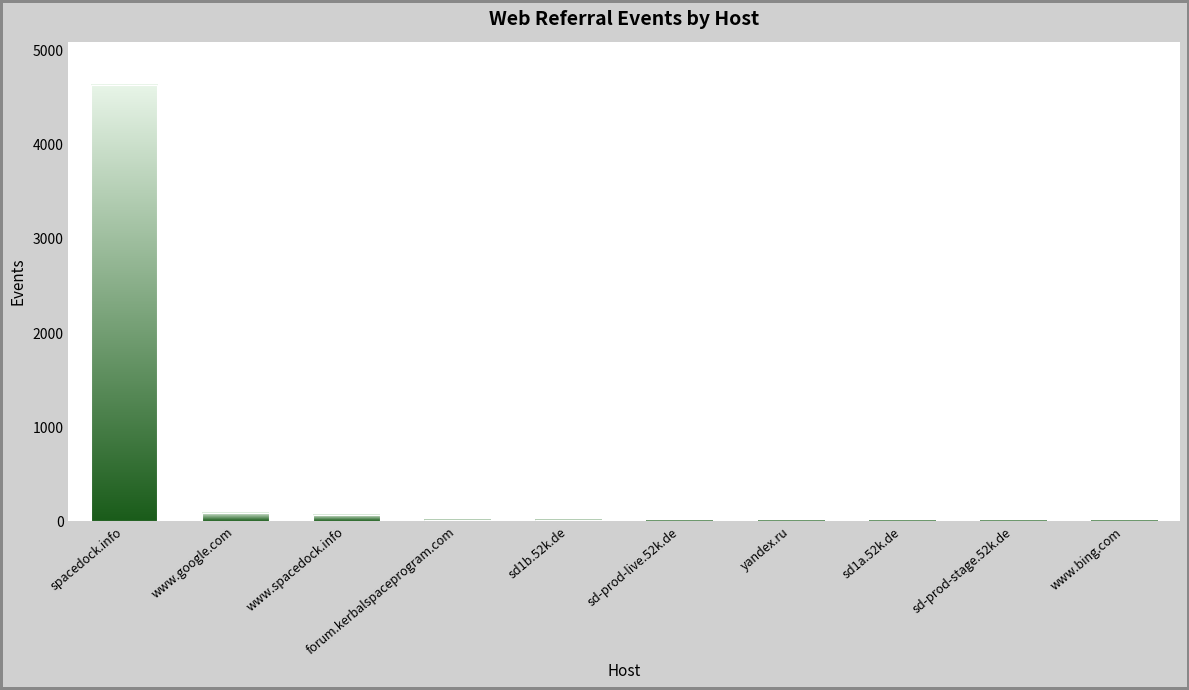

What value does the data have at spacedock.info?

4632